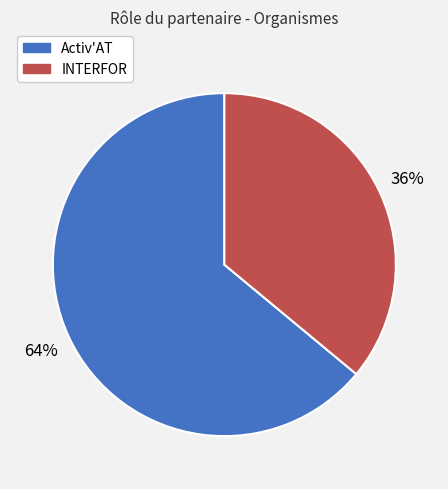

What is the largest slice in the pie chart?

Activ'AT